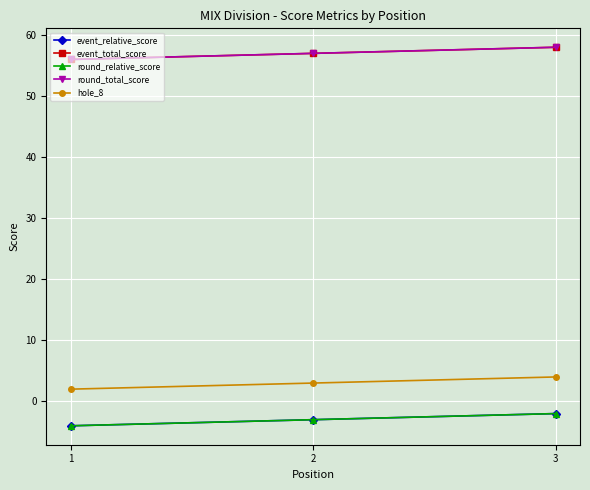

Which category has the lowest value across all series?

1